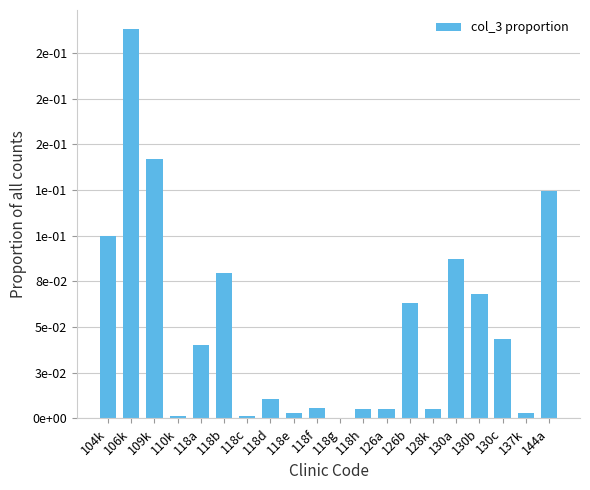

Between 126b and 118h, which is larger?

126b